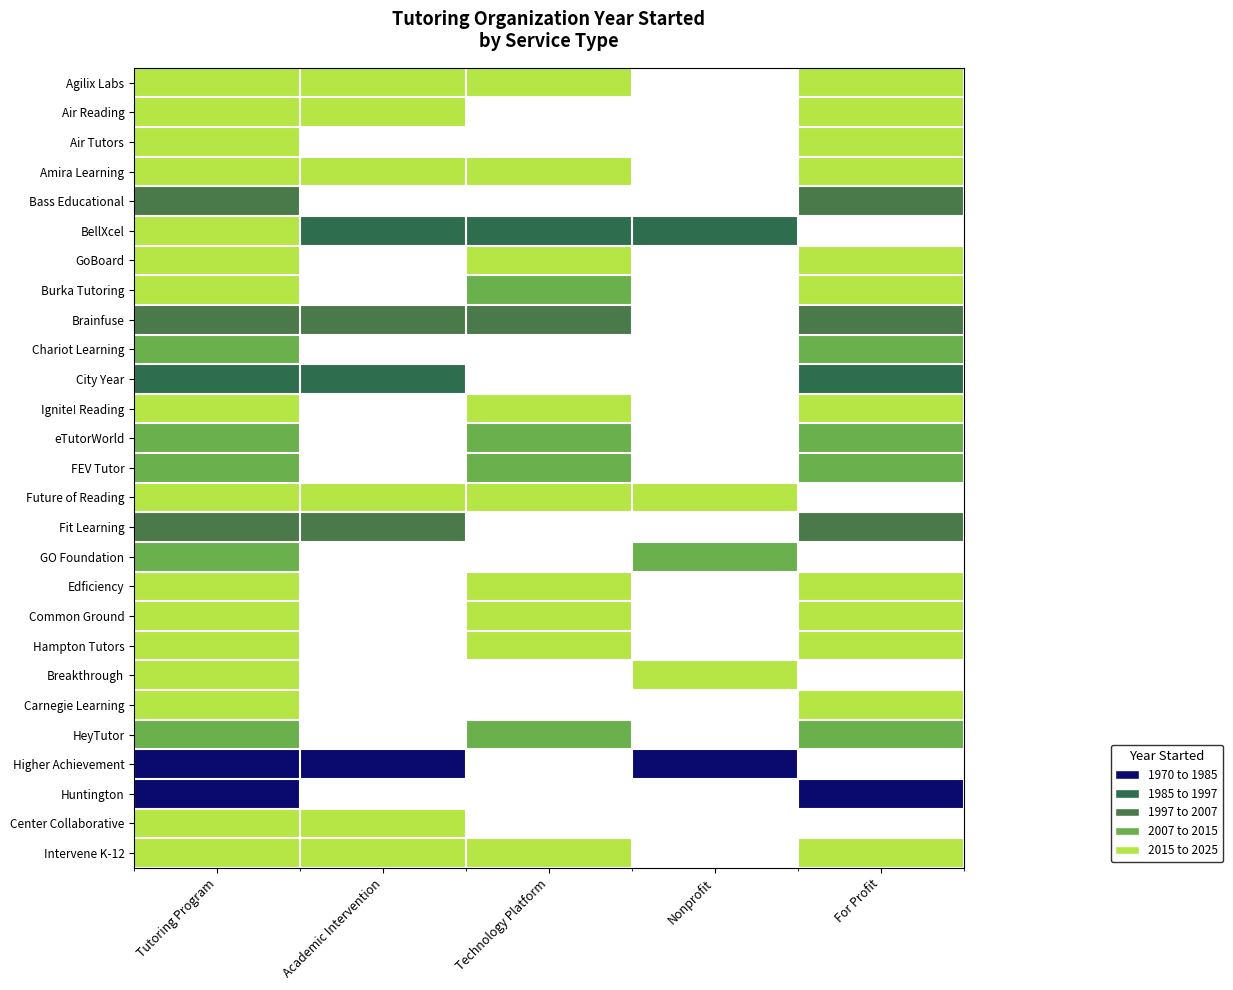

Rank the series by their maximum value, from lowest to highest.

Higher Achievement, Huntington, City Year, Fit Learning, Brainfuse, Bass Educational, eTutorWorld, Chariot Learning, FEV Tutor, GO Foundation, HeyTutor, Hampton Tutors, Air Tutors, Burka Tutoring, Carnegie Learning, Intervene K-12, BellXcel, Amira Learning, Future of Reading, Edficiency, Air Reading, GoBoard, Ignite! Reading, Breakthrough, Center Collaborative, Agilix Labs, Common Ground